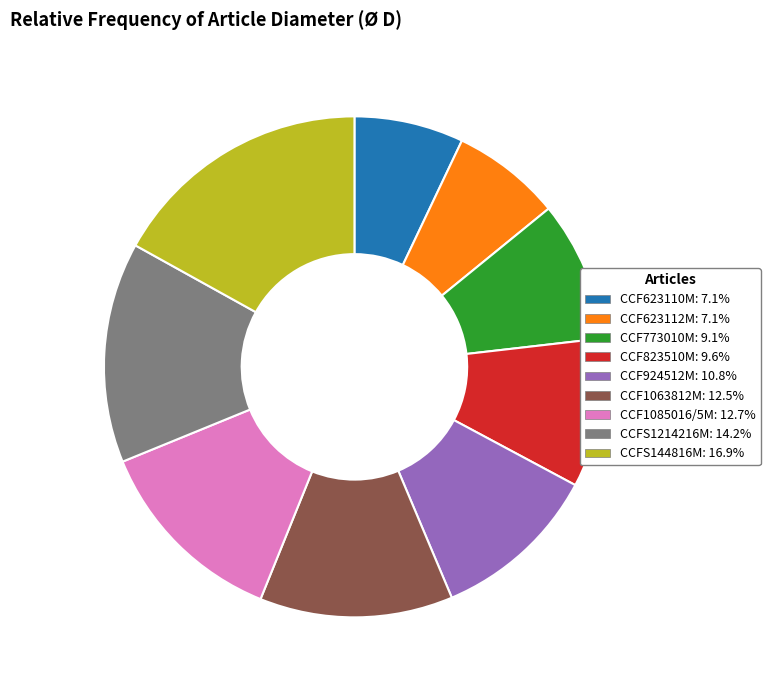

How many segments does this pie chart have?

9